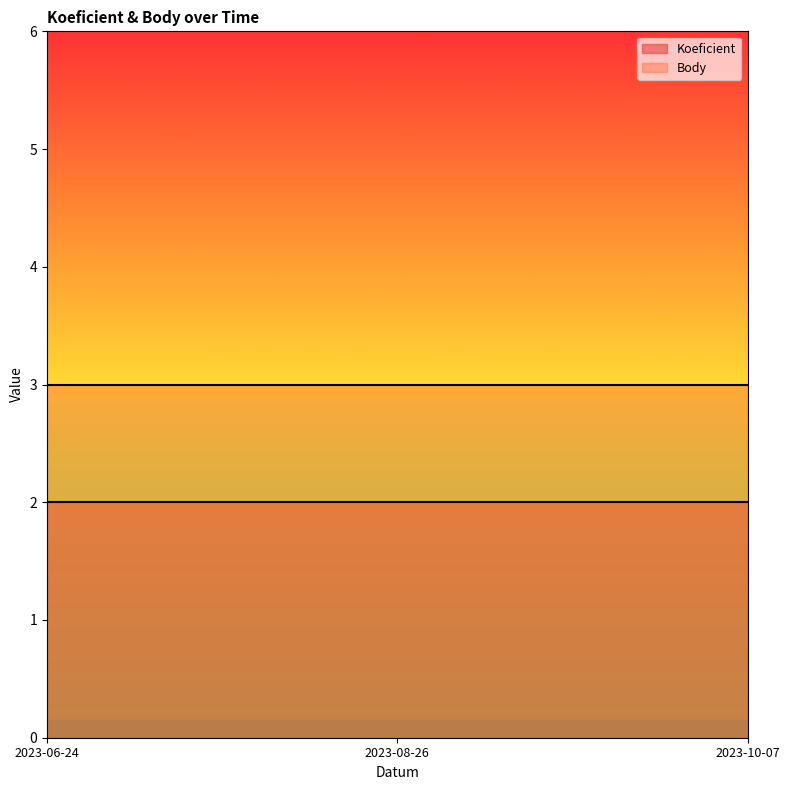

Read the Koeficient value at 2023-10-07.

2